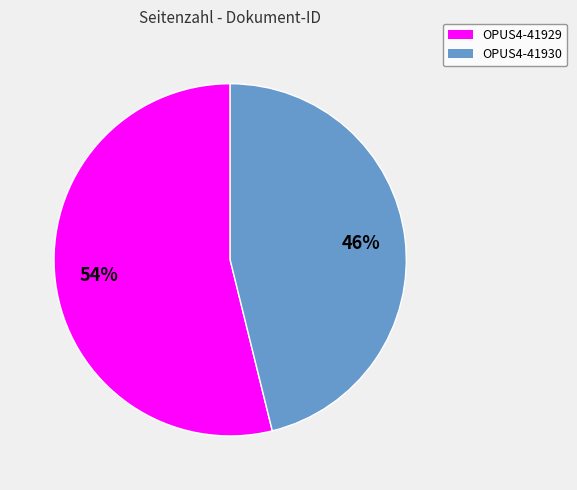

To the nearest percent, what percentage of the pie is OPUS4-41929?

54%